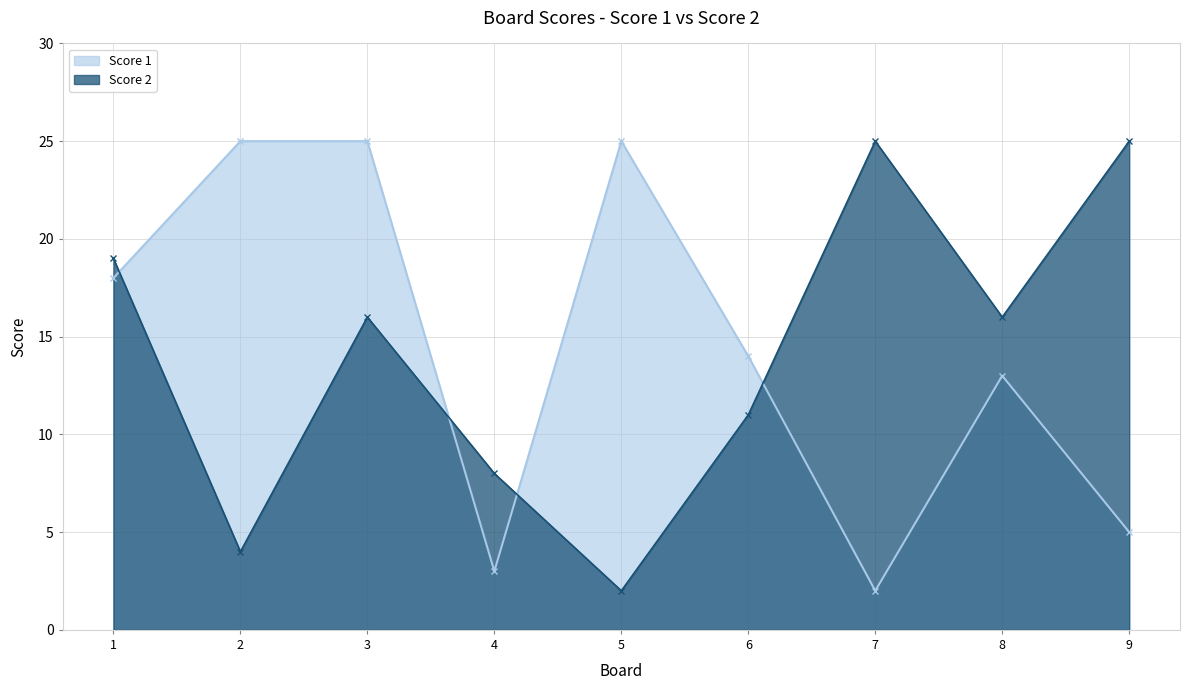

List the labels in order of Score 1 value, smallest first.

7, 4, 9, 8, 6, 1, 2, 3, 5